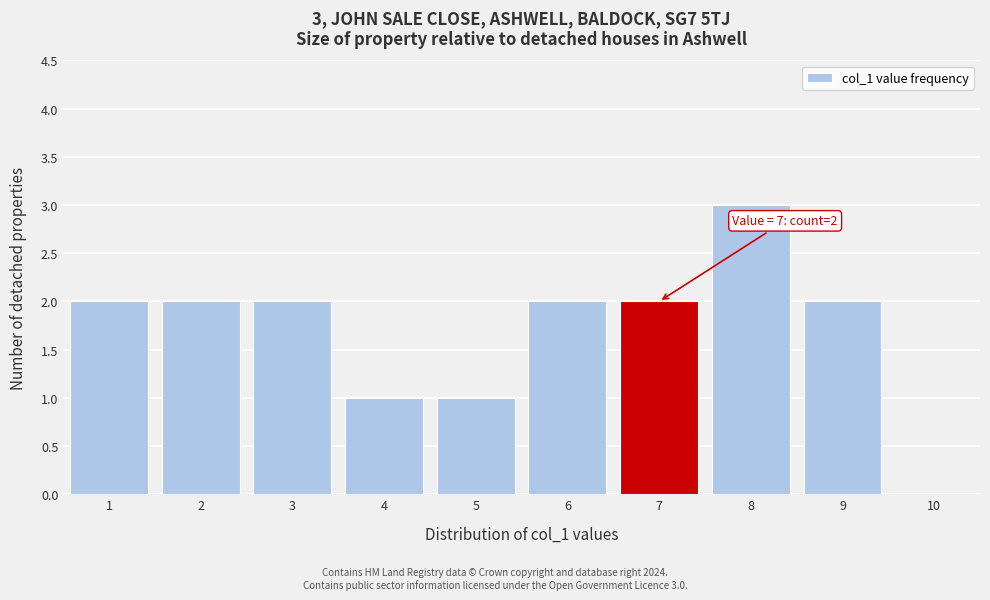

Which range on the x-axis has the tallest bar?

7.5 to 8.5